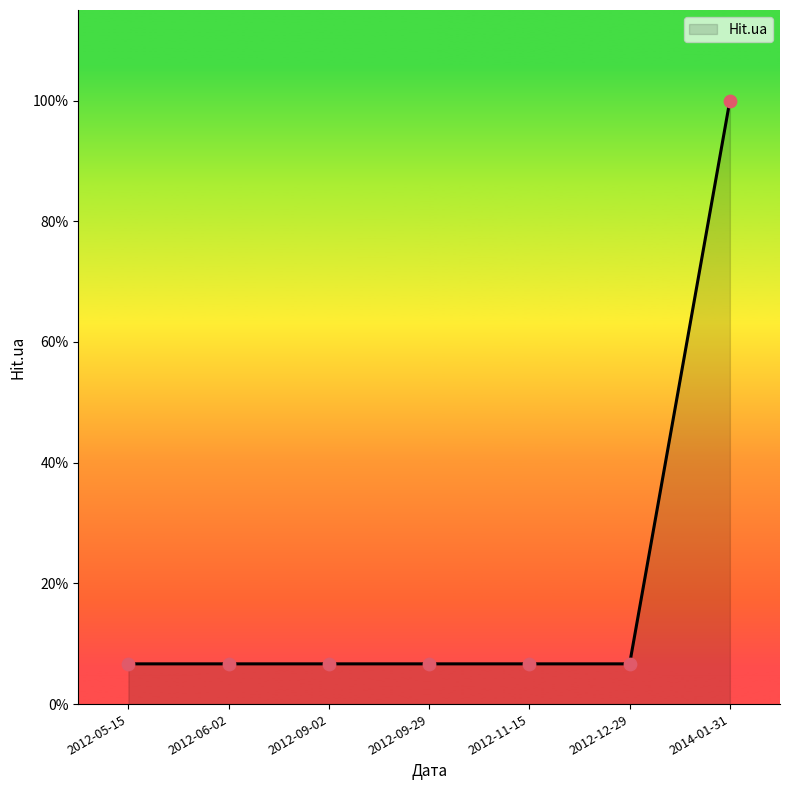

Which has a higher value, 2012-09-29 or 2012-11-15?

2012-09-29